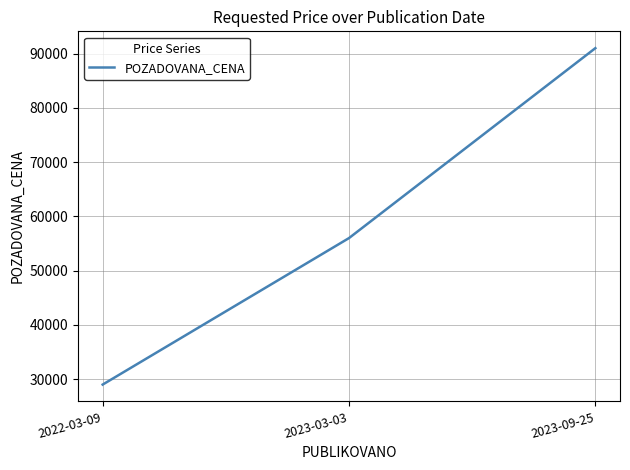

Is it true that the value at 2023-09-25 is 36800?

False